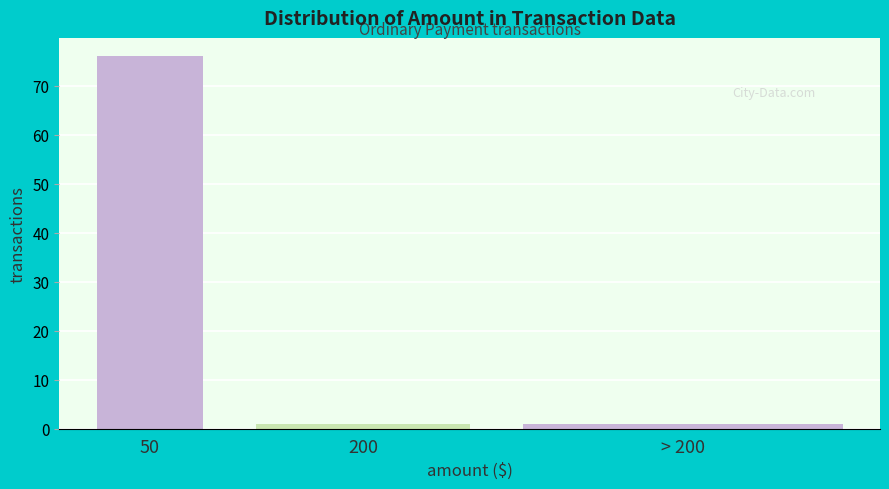

Reading left to right, transcribe all the data shown in this chart.

50=76	200=1	> 200=1